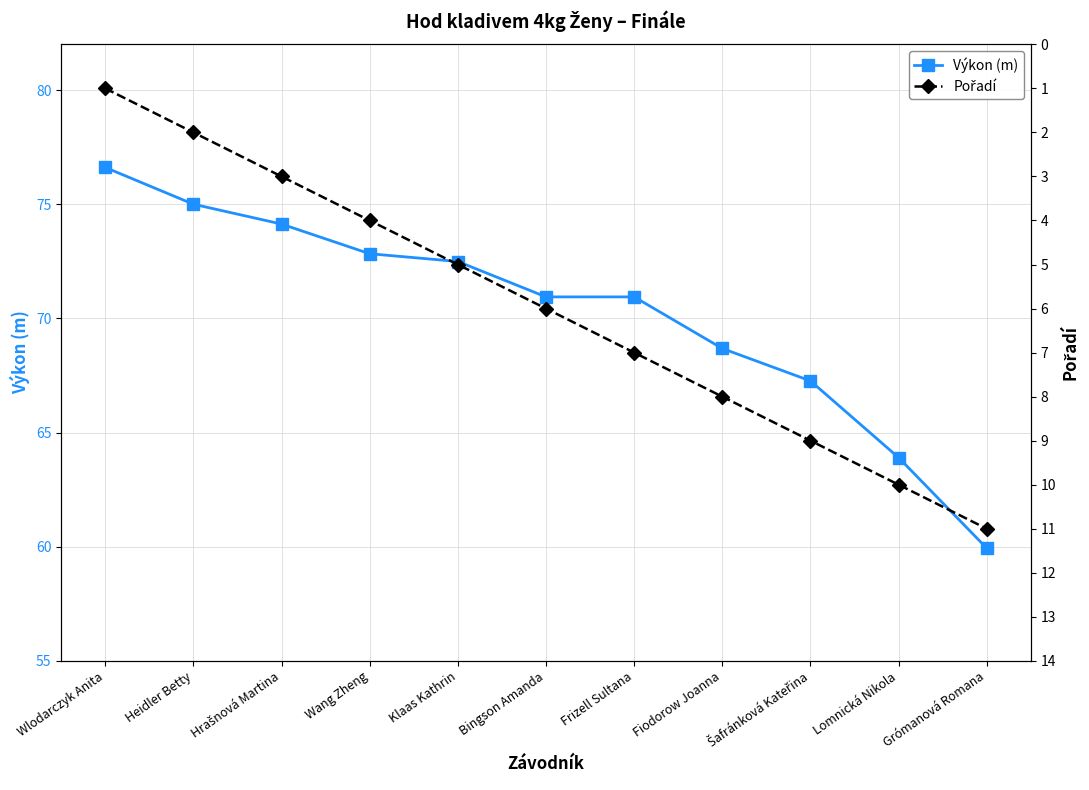

Which series has the largest range (max minus min)?

Výkon (m)